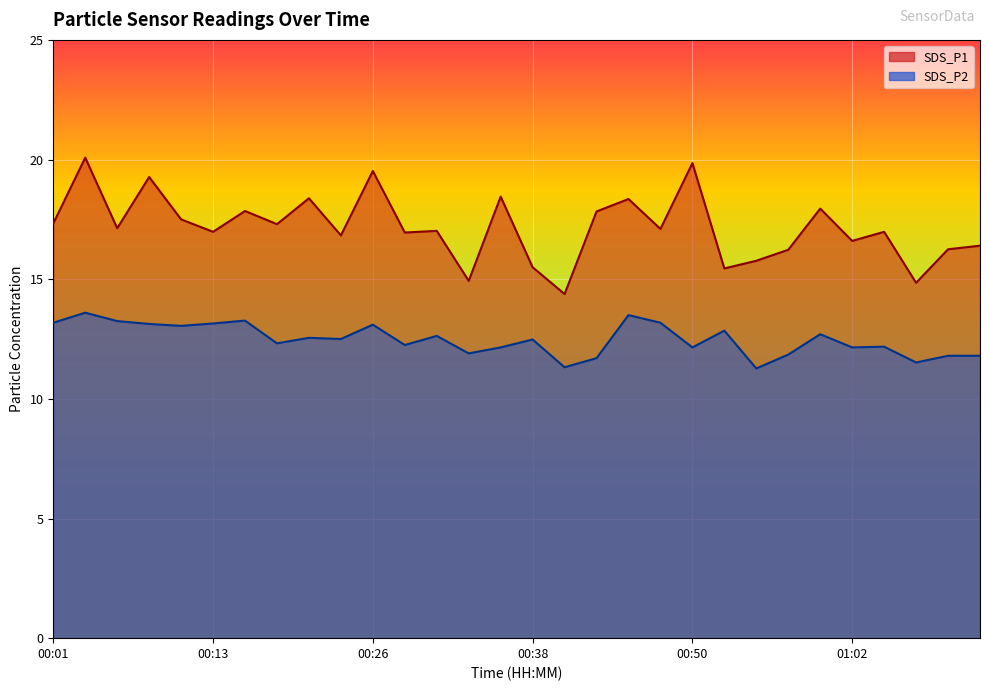

Reading right to left, list all the values displayed in this chart.

SDS_P1: 16.4	16.2	14.8	17.0	16.6	17.9	16.2	15.8	15.4	19.9	17.1	18.4	17.8	14.4	15.5	18.4	14.9	17.0	16.9	19.5	16.8	18.4	17.3	17.9	17.0	17.5	19.3	17.1	20.1	17.3
SDS_P2: 11.8	11.8	11.5	12.2	12.2	12.7	11.8	11.3	12.8	12.2	13.2	13.5	11.7	11.3	12.5	12.2	11.9	12.6	12.2	13.1	12.5	12.6	12.3	13.3	13.2	13.1	13.1	13.2	13.6	13.2